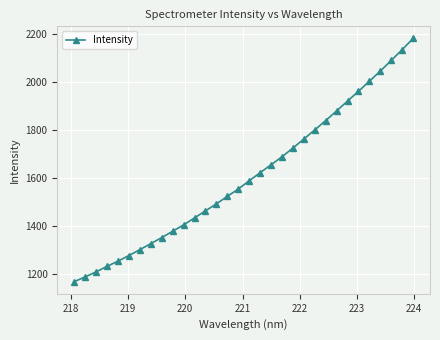

What is the average value?

1609.0